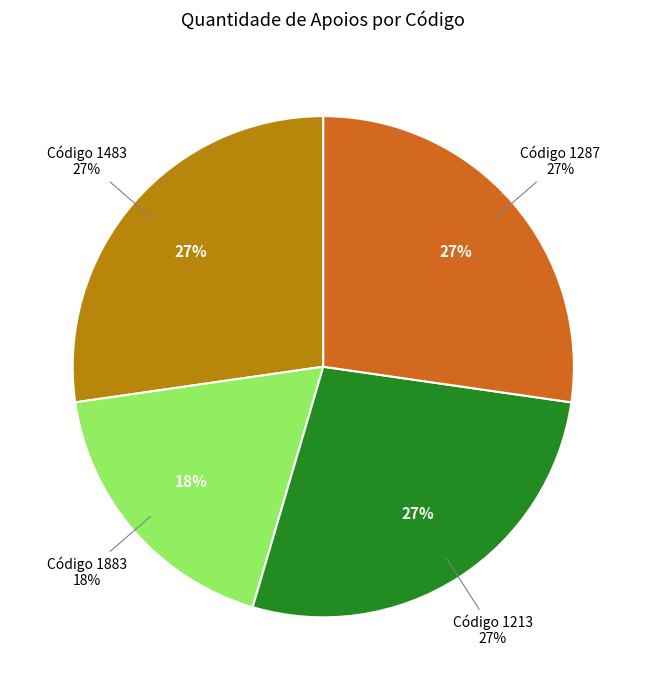

What is the change in value from 1883 to 1213?

+1